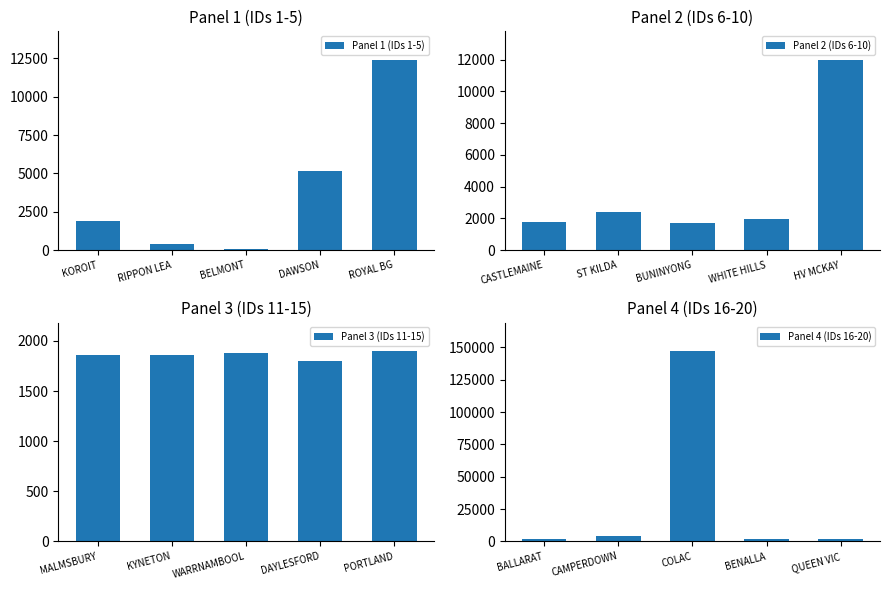

What is the difference between the second highest and minimum values in the Panel 3 (IDs 11-15) series?

74